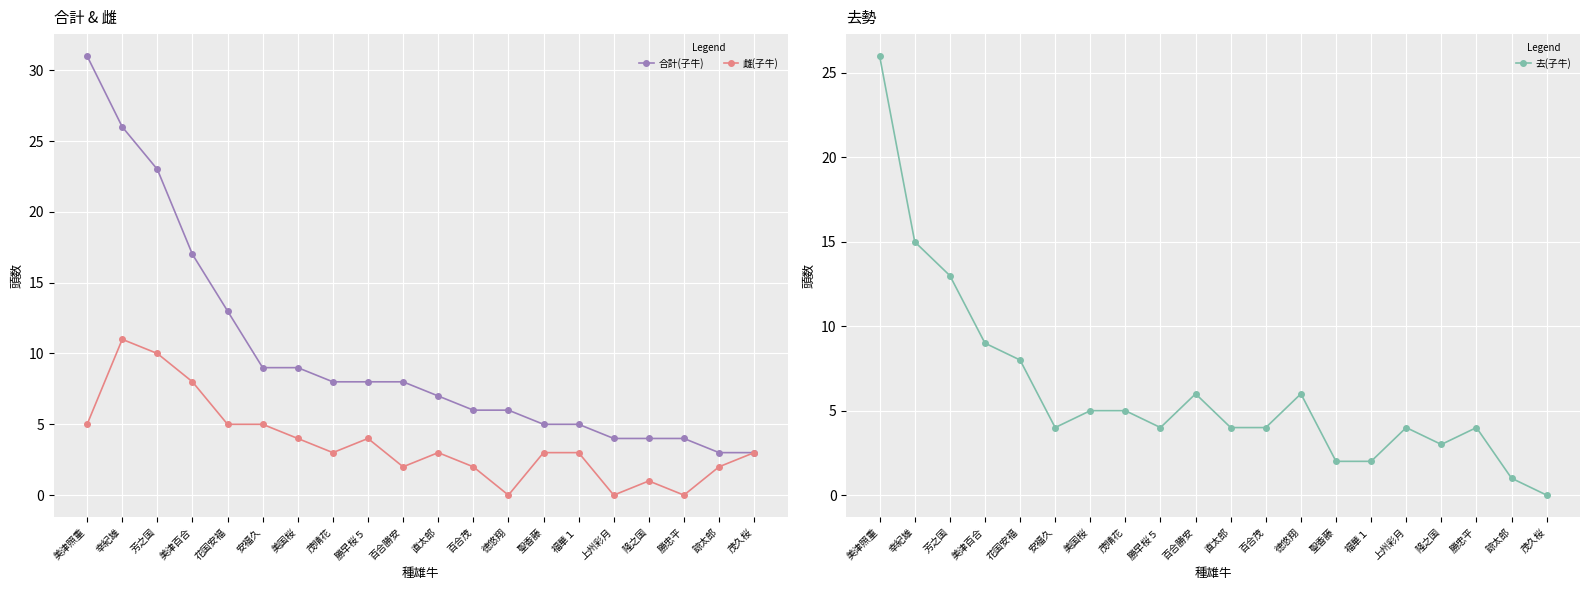

True or false: 雌(子牛) has more than 1 points higher than both neighbors.

True